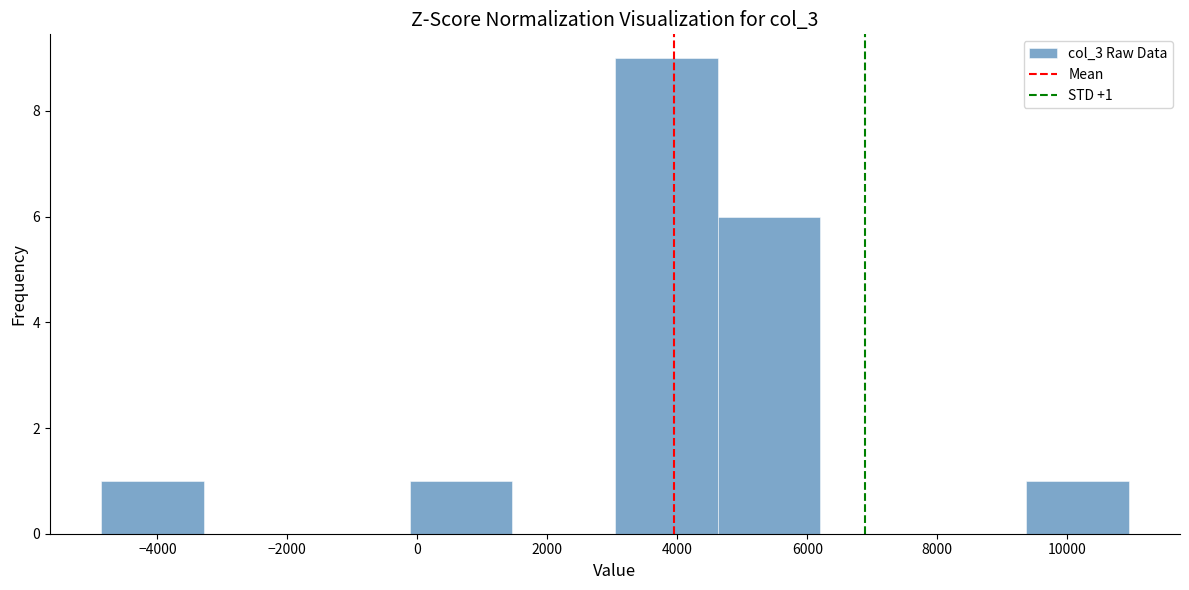

Over which range of the x-axis is the bar tallest?

3000 to 4600